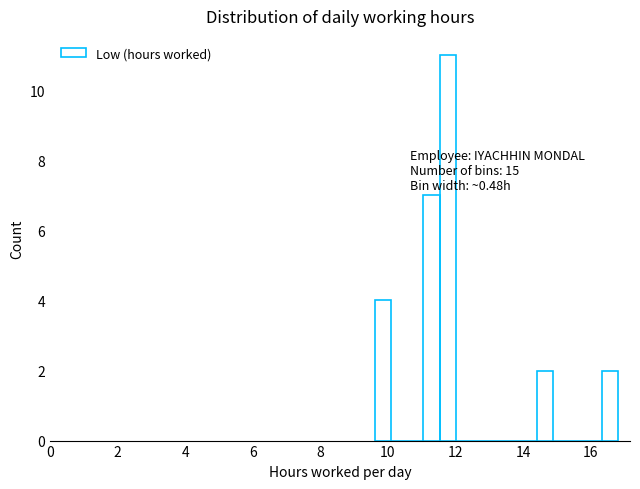

Read against the x-axis, roughly where is the centre of the tallest bar?

11.8